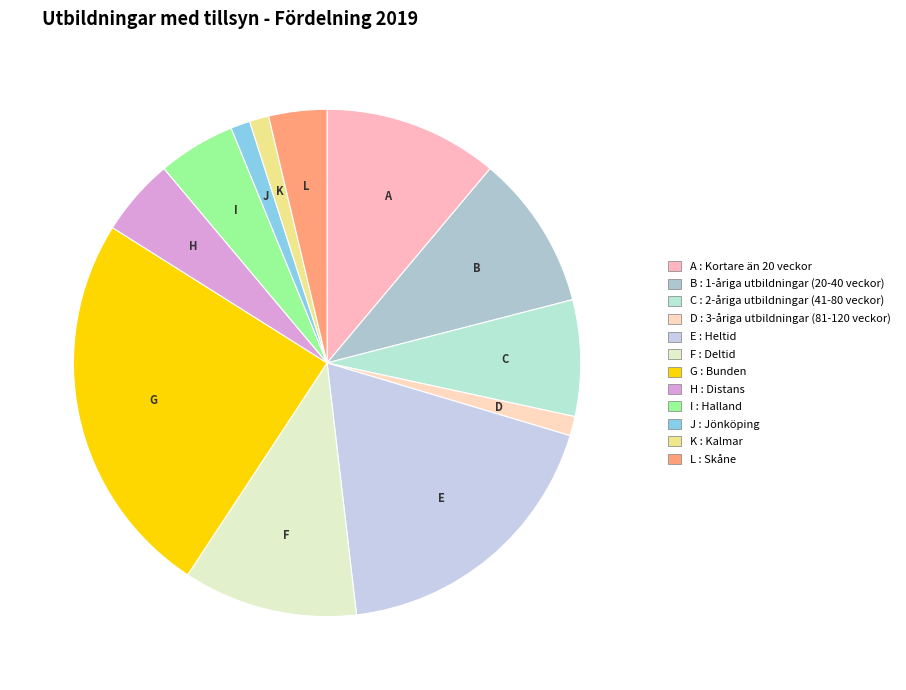

Which category has the smallest portion of the pie?

3-åriga utbildningar (81-120 veckor)